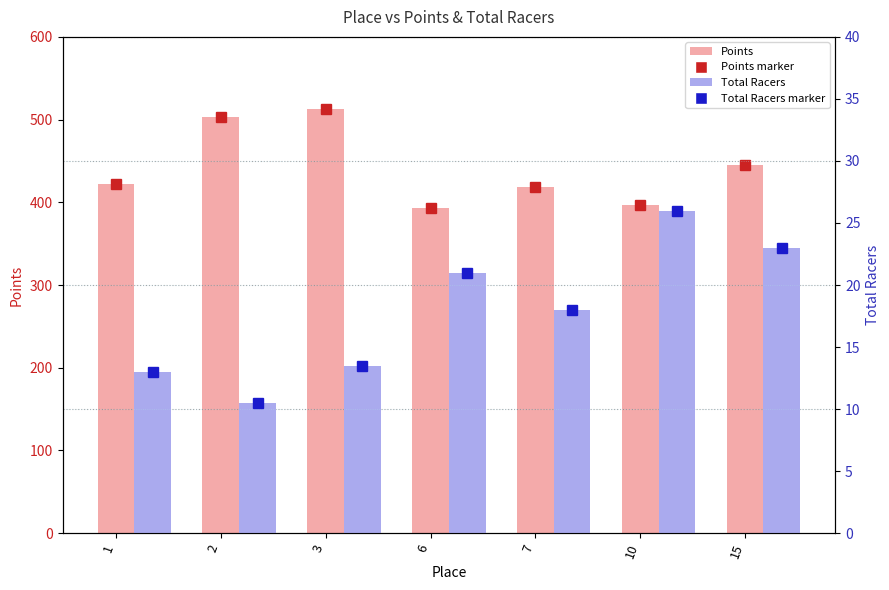

What are all the series names shown in the legend?

Points, Total Racers